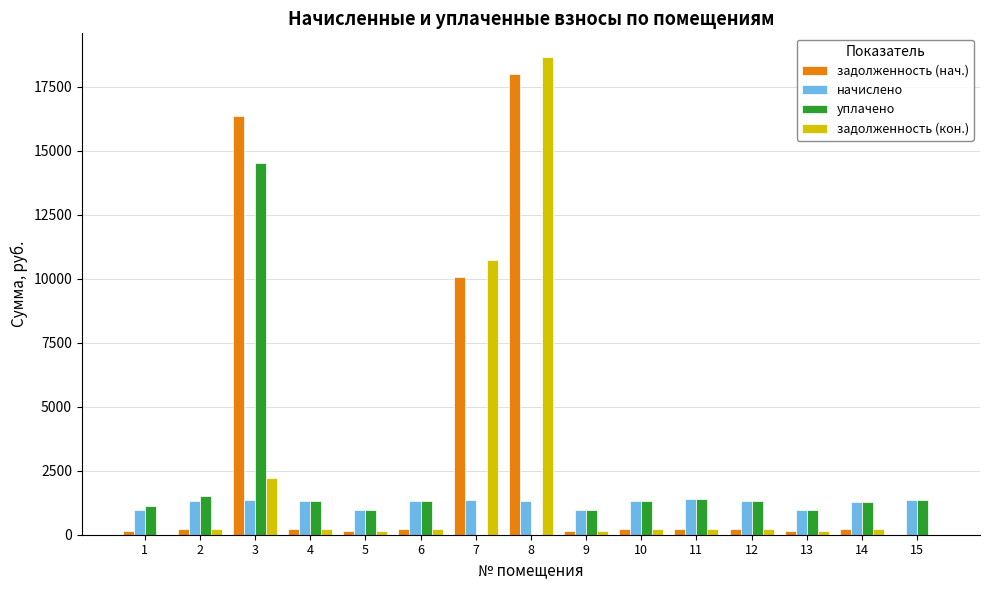

At which category is the sum across all series the highest?

8